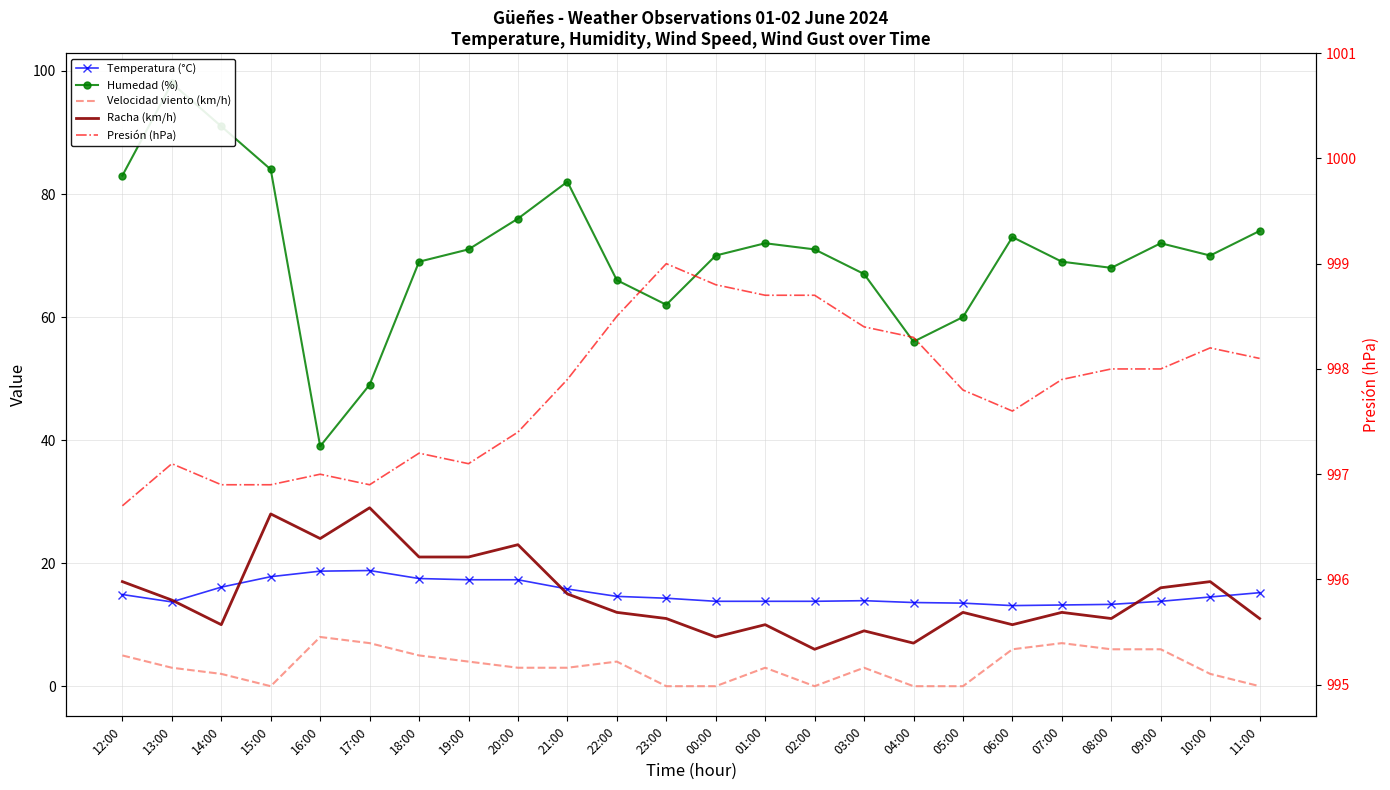

Reading left to right, list all the values displayed in this chart.

Temperatura (°C): 12:00=14.9	13:00=13.7	14:00=16.1	15:00=17.8	16:00=18.7	17:00=18.8	18:00=17.5	19:00=17.3	20:00=17.3	21:00=15.8	22:00=14.6	23:00=14.3	00:00=13.8	01:00=13.8	02:00=13.8	03:00=13.9	04:00=13.6	05:00=13.5	06:00=13.1	07:00=13.2	08:00=13.3	09:00=13.8	10:00=14.5	11:00=15.2
Humedad (%): 12:00=83.0	13:00=98.0	14:00=91.0	15:00=84.0	16:00=39.0	17:00=49.0	18:00=69.0	19:00=71.0	20:00=76.0	21:00=82.0	22:00=66.0	23:00=62.0	00:00=70.0	01:00=72.0	02:00=71.0	03:00=67.0	04:00=56.0	05:00=60.0	06:00=73.0	07:00=69.0	08:00=68.0	09:00=72.0	10:00=70.0	11:00=74.0
Velocidad viento (km/h): 12:00=5.0	13:00=3.0	14:00=2.0	15:00=0.0	16:00=8.0	17:00=7.0	18:00=5.0	19:00=4.0	20:00=3.0	21:00=3.0	22:00=4.0	23:00=0.0	00:00=0.0	01:00=3.0	02:00=0.0	03:00=3.0	04:00=0.0	05:00=0.0	06:00=6.0	07:00=7.0	08:00=6.0	09:00=6.0	10:00=2.0	11:00=0.0
Racha (km/h): 12:00=17.0	13:00=14.0	14:00=10.0	15:00=28.0	16:00=24.0	17:00=29.0	18:00=21.0	19:00=21.0	20:00=23.0	21:00=15.0	22:00=12.0	23:00=11.0	00:00=8.0	01:00=10.0	02:00=6.0	03:00=9.0	04:00=7.0	05:00=12.0	06:00=10.0	07:00=12.0	08:00=11.0	09:00=16.0	10:00=17.0	11:00=11.0
Presión (hPa): 12:00=996.7	13:00=997.1	14:00=996.9	15:00=996.9	16:00=997.0	17:00=996.9	18:00=997.2	19:00=997.1	20:00=997.4	21:00=997.9	22:00=998.5	23:00=999.0	00:00=998.8	01:00=998.7	02:00=998.7	03:00=998.4	04:00=998.3	05:00=997.8	06:00=997.6	07:00=997.9	08:00=998.0	09:00=998.0	10:00=998.2	11:00=998.1